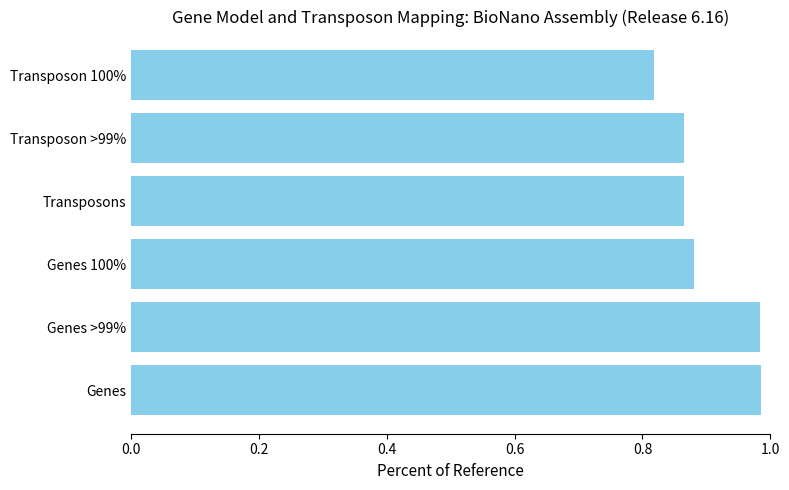

Which has a higher value, Genes or Genes 100%?

Genes